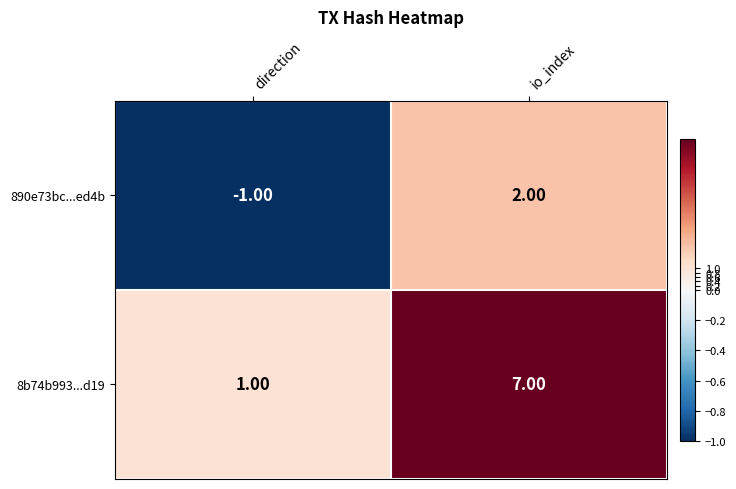

At which category does the chart reach its minimum across all series?

direction